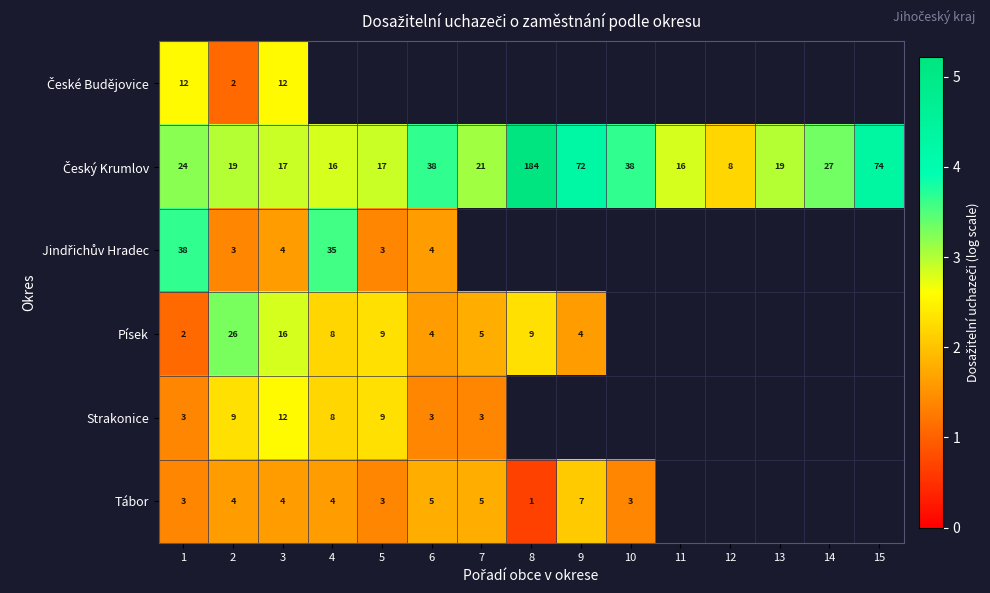

Is the value of Strakonice at 2 greater than the value of Tábor at 6?

Yes